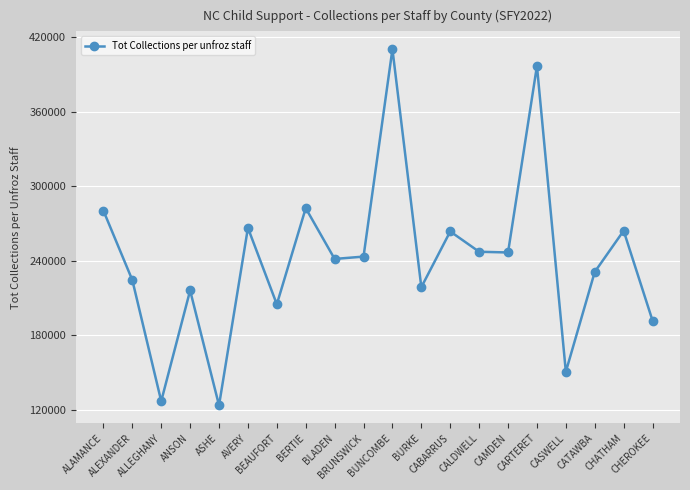

How many data points does each series have?

20